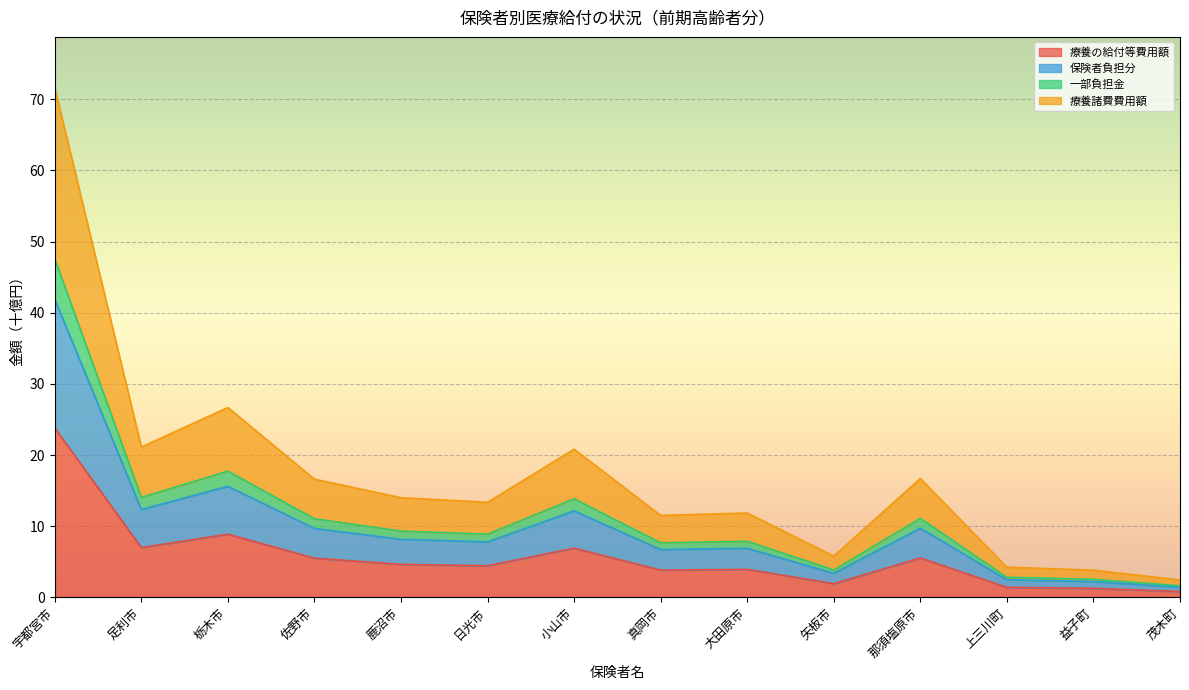

Count the number of data series in this chart.

4